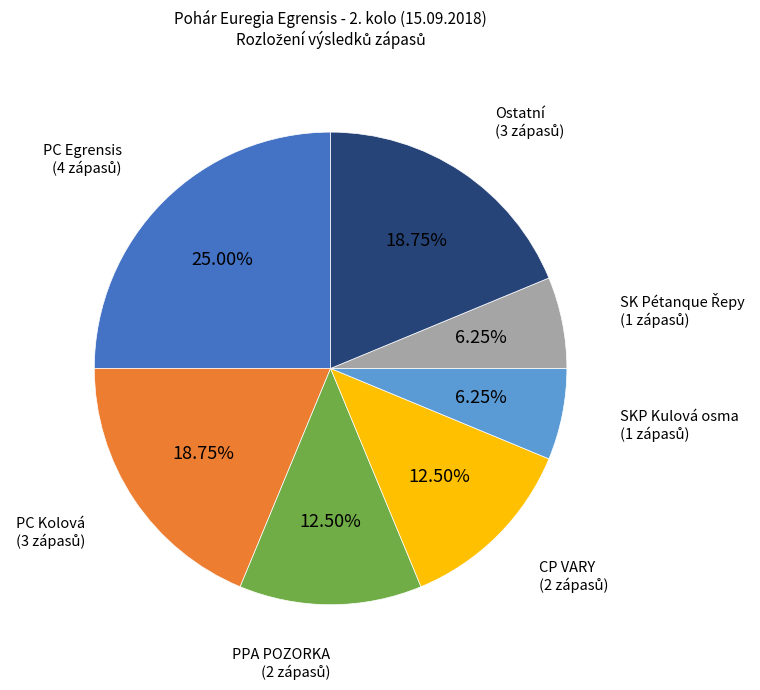

Does any single category account for the majority?

No